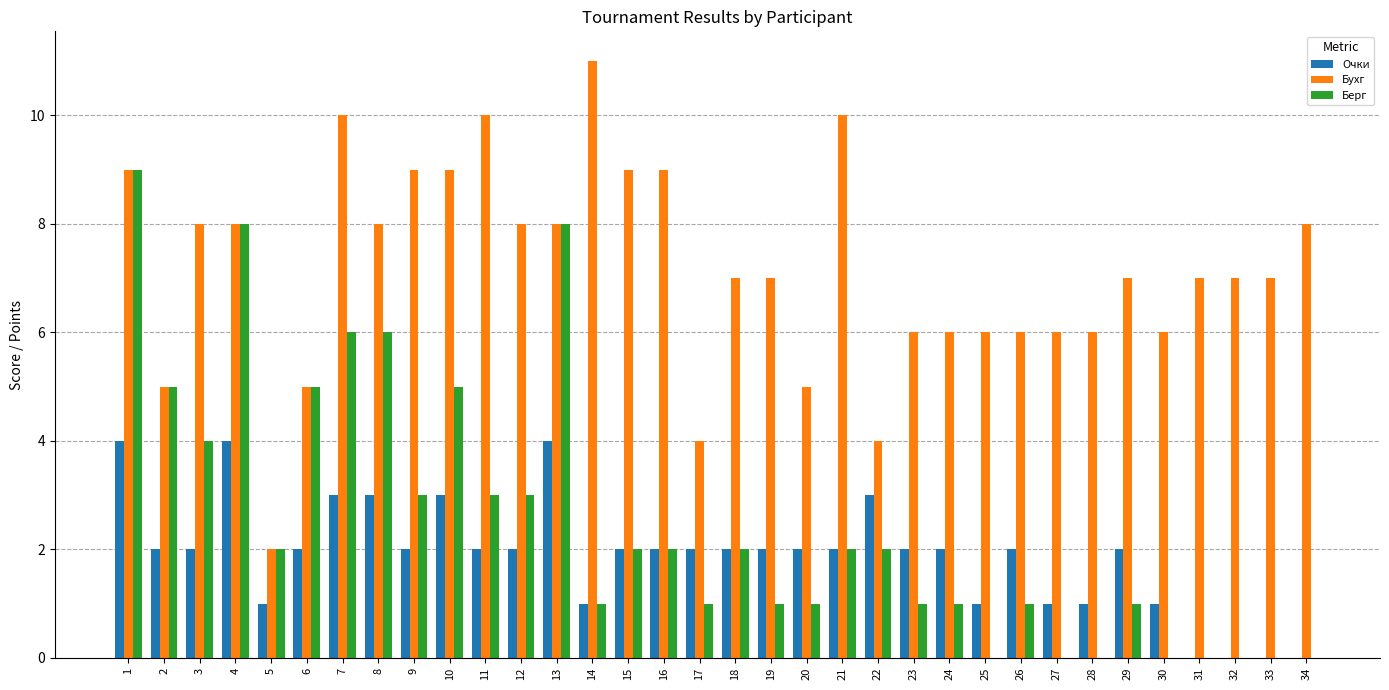

Between 26 and 29, which series saw the biggest shift?

Бухг